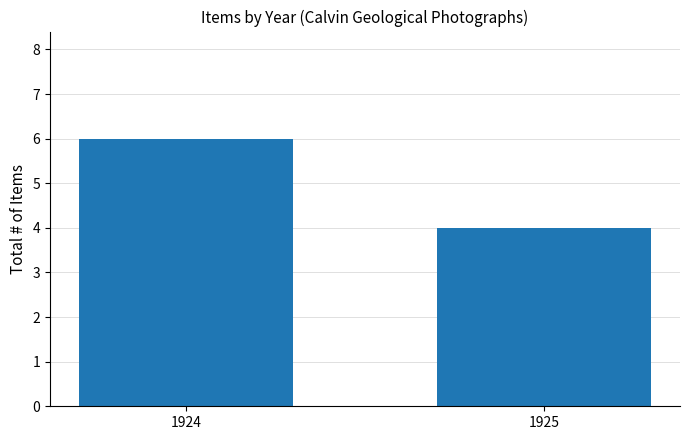

The chart shows a value of 6 at 1924. True or false?

True